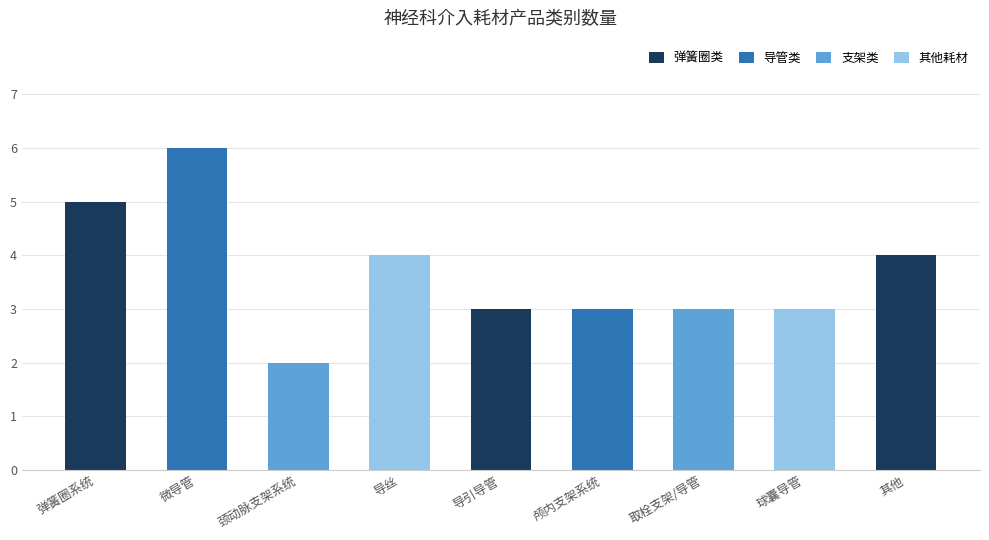

How many categories are shown in the chart?

9